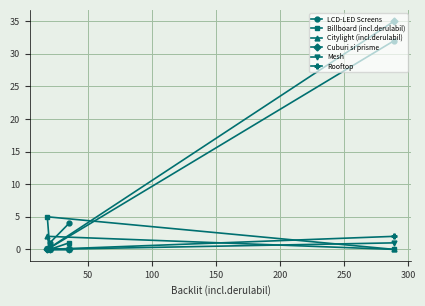

Which series has the widest spread of values?

Cuburi si prisme